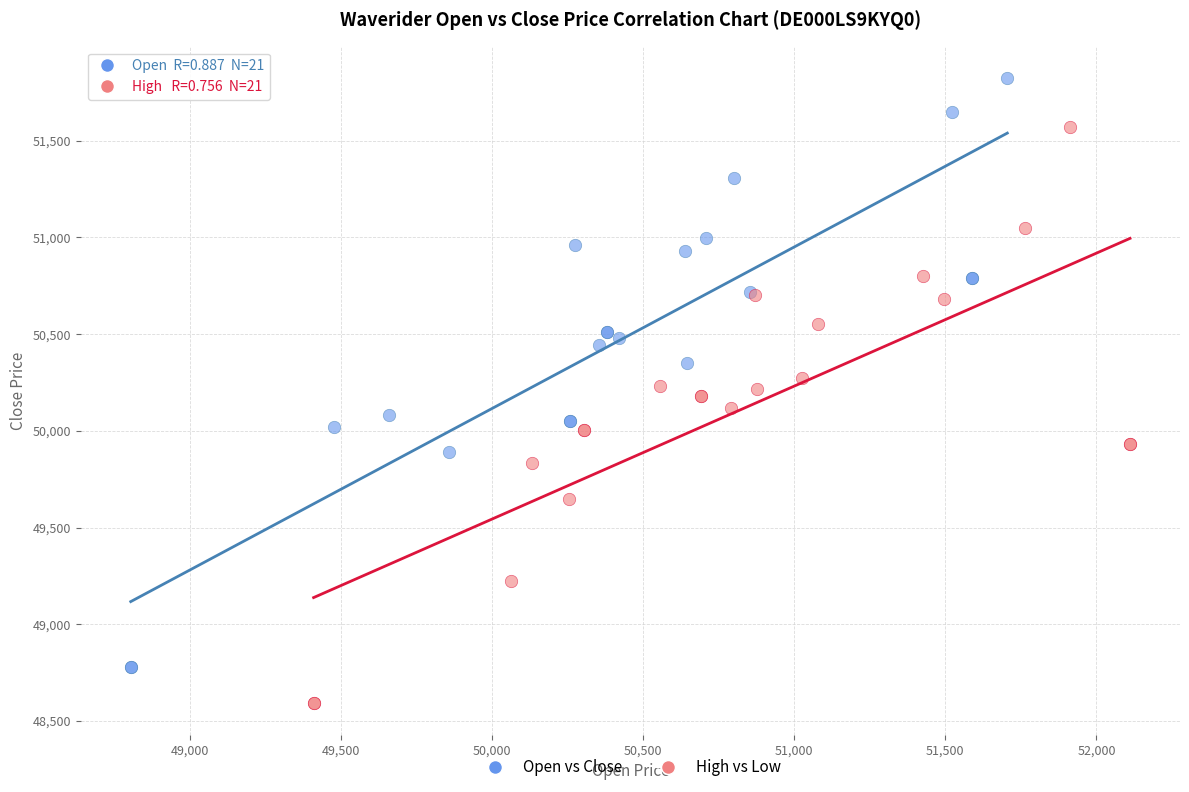

What are all the series names shown in the legend?

Open vs Close, High vs Low